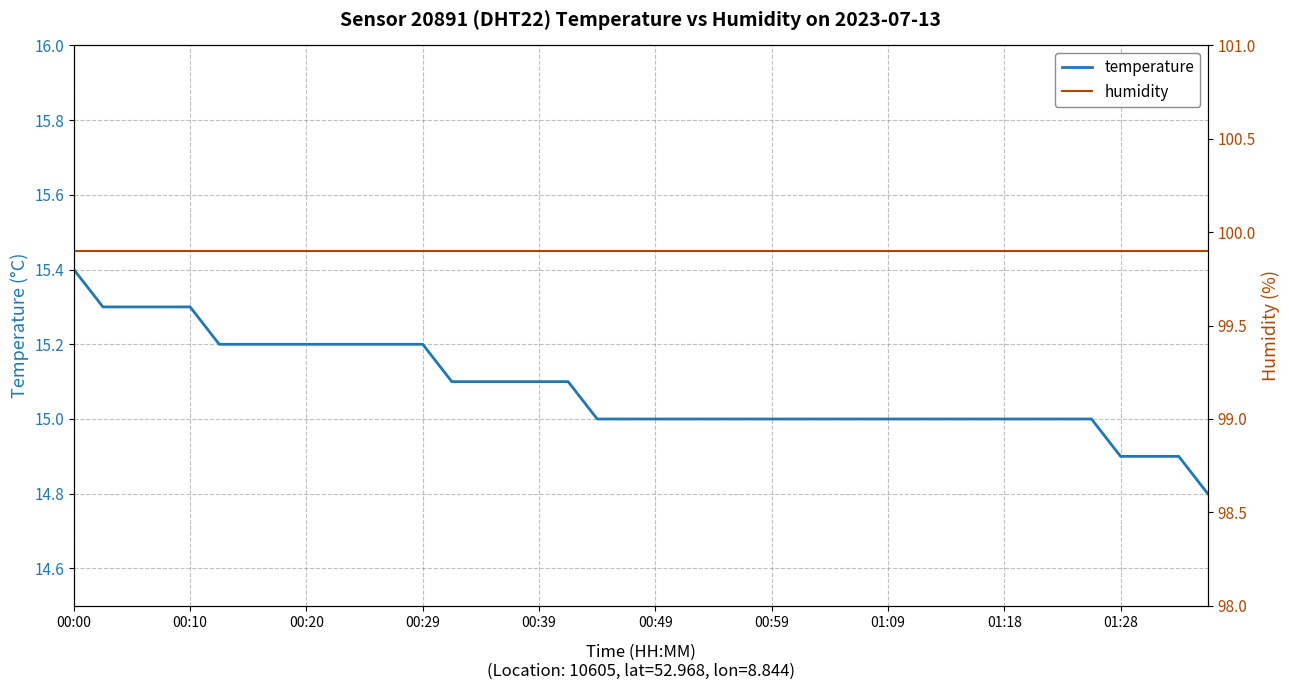

Count the temperature values in the range 15 to 16.

36